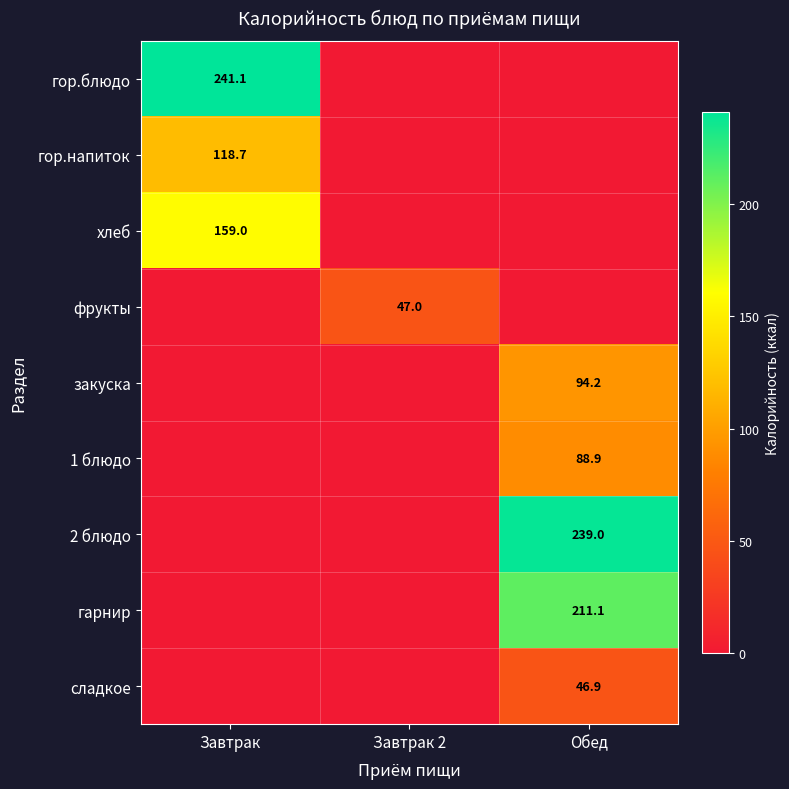

True or false: 1 блюдо has a value of 28.3 at Обед.

False